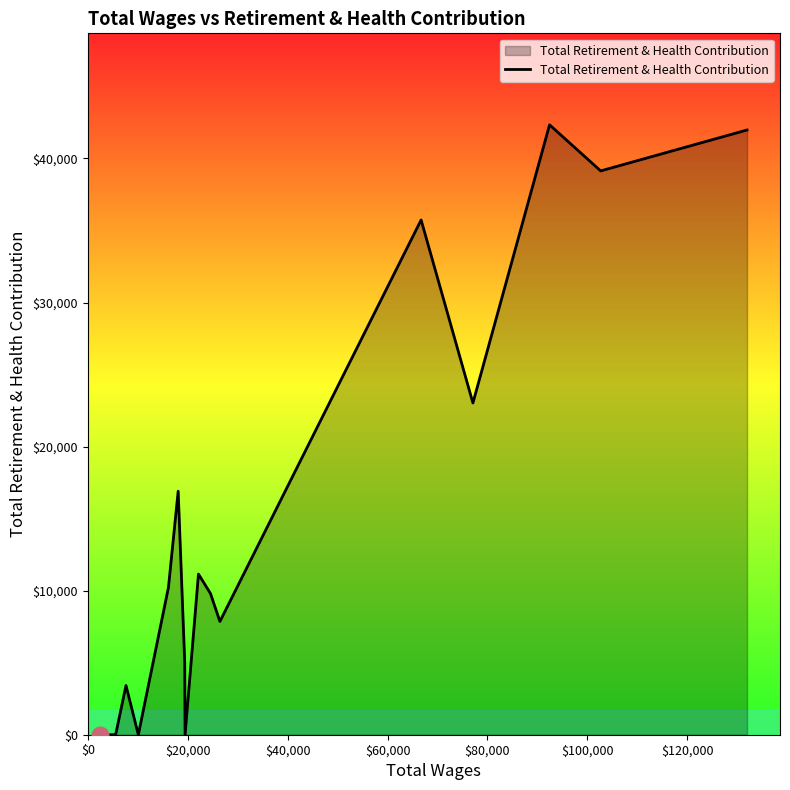

What is the difference between the maximum and minimum values?

42334